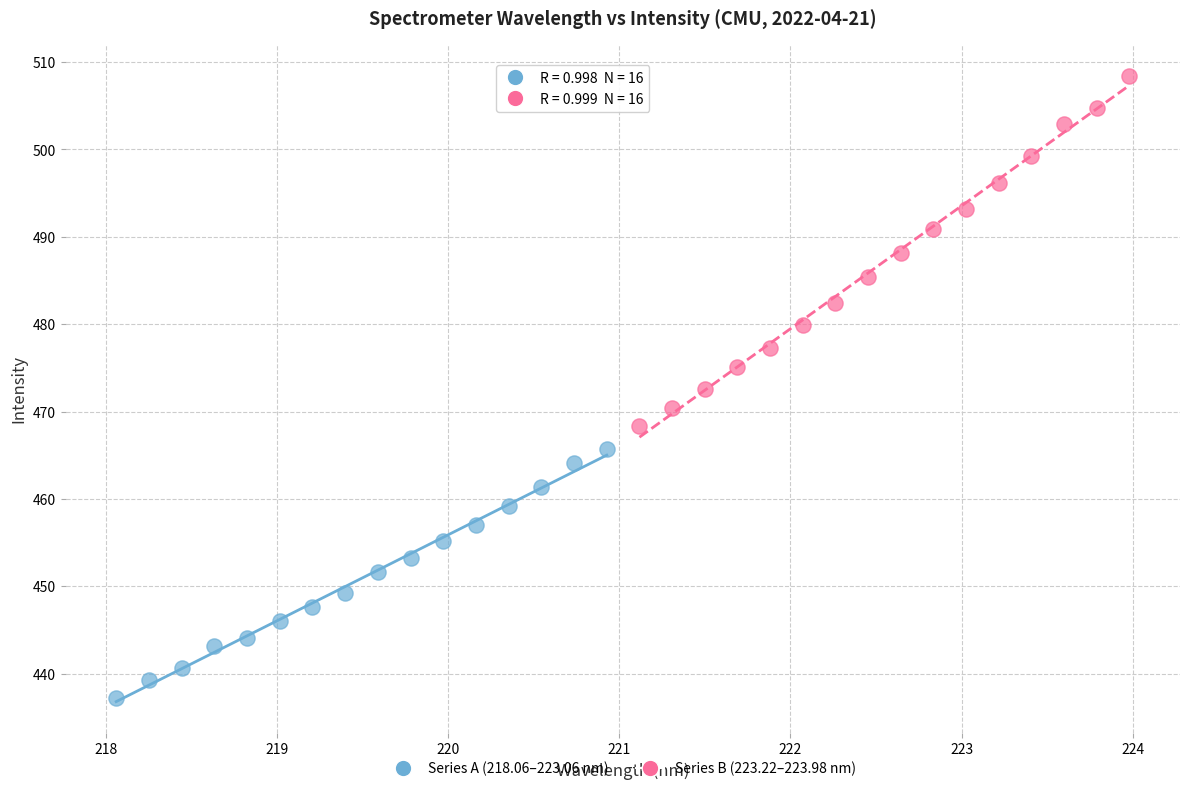

Which series has the widest spread of Y values?

Series B (223.22–223.98 nm)